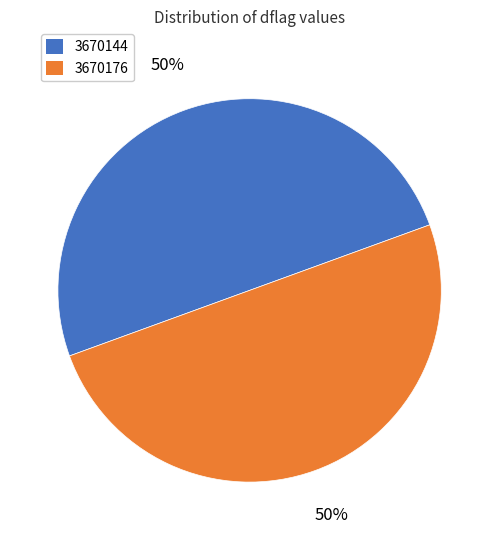

To the nearest percent, what is the average slice percentage?

50%